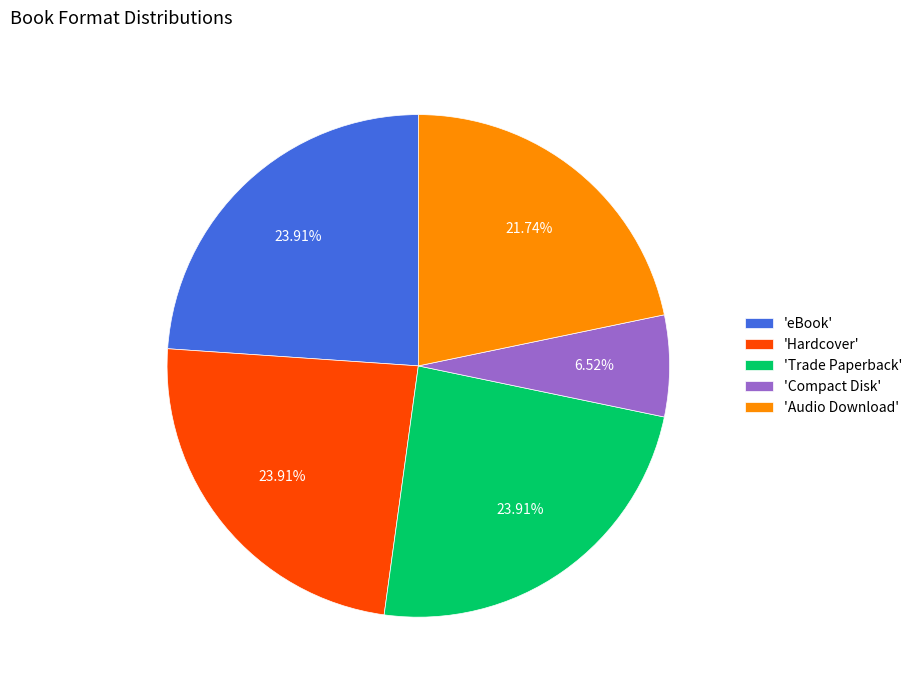

Does any single category account for the majority?

No